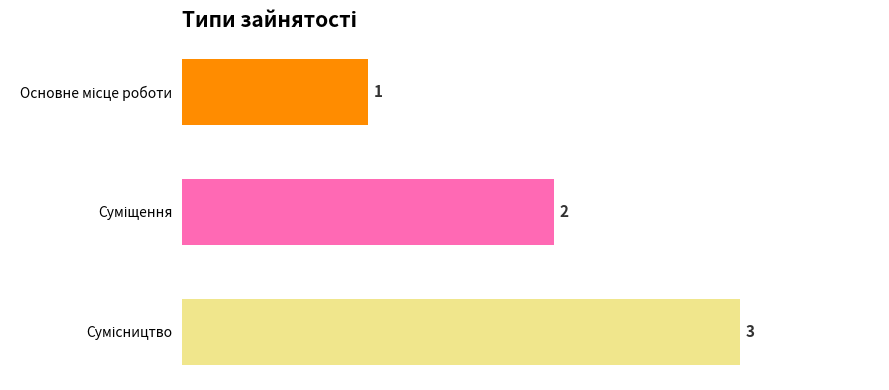

What is the value of the 3rd bar from the top?

3